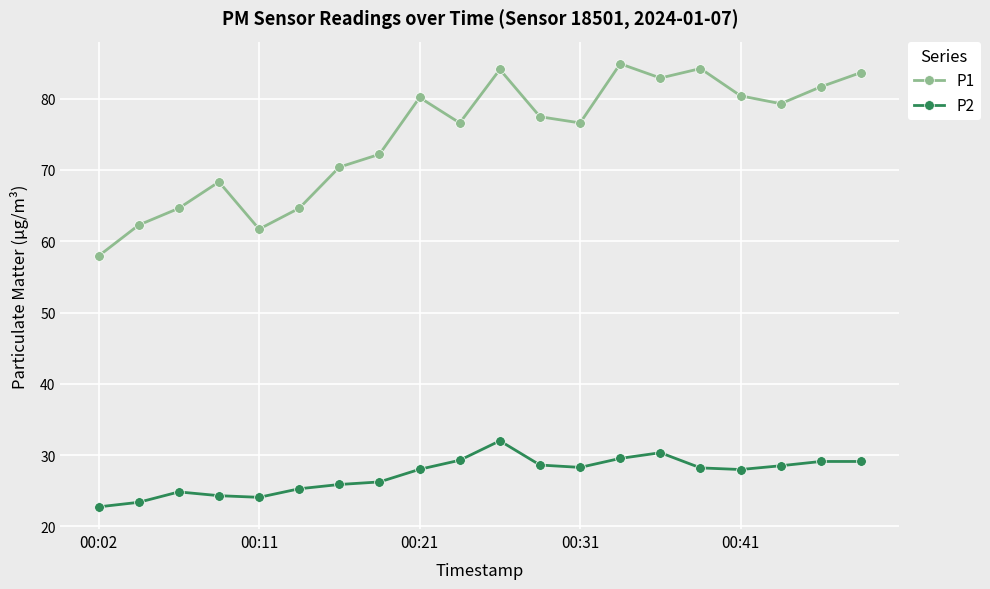

What is the average value of the P2 series?

27.3